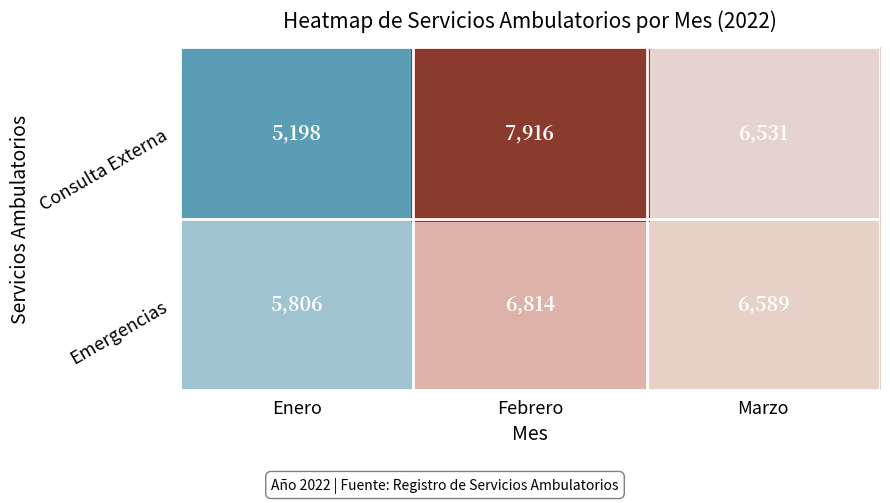

Rank the series by their average value, from highest to lowest.

Consulta Externa, Emergencias